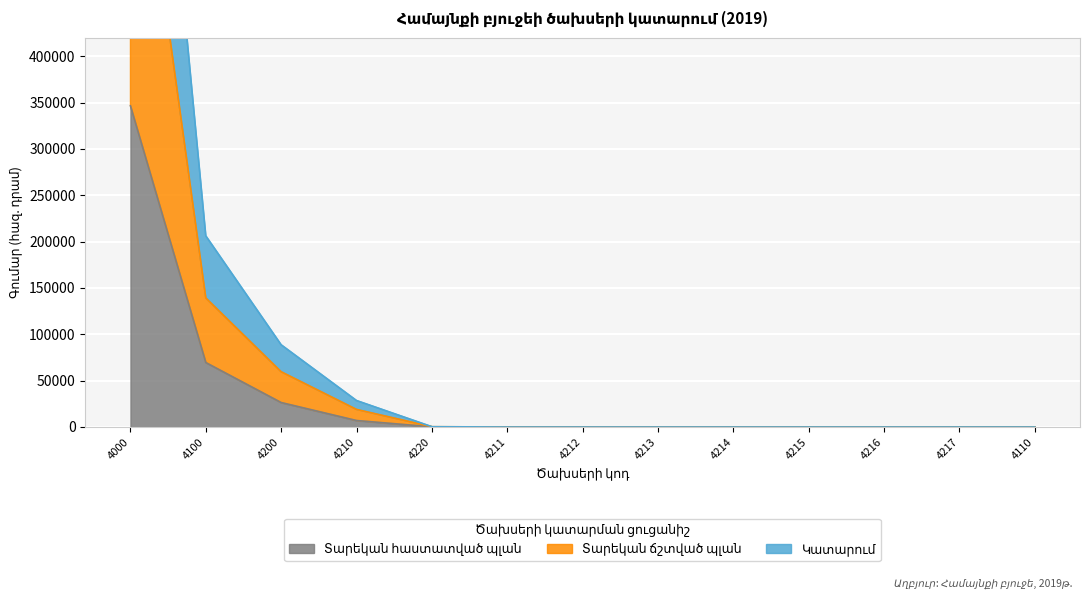

What is the difference between the second highest and second lowest values in the Տարեկան ճշտված պլան series?

139212.0